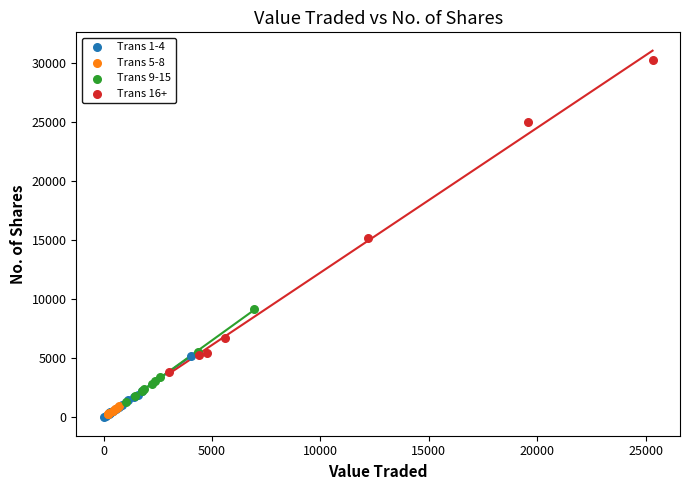

Which series contains the highest Y value?

Trans 16+